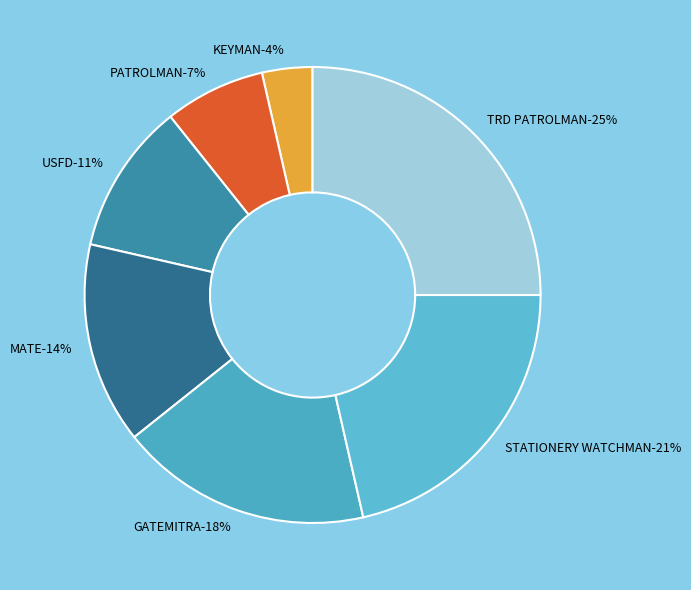

What portion of the pie excludes GATEMITRA?

82.1%